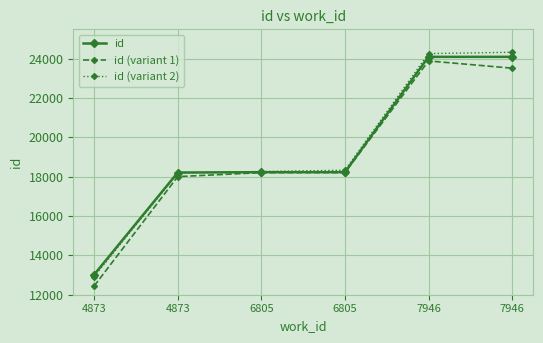

True or false: id (variant 1) has more than 1 interior local peaks.

False